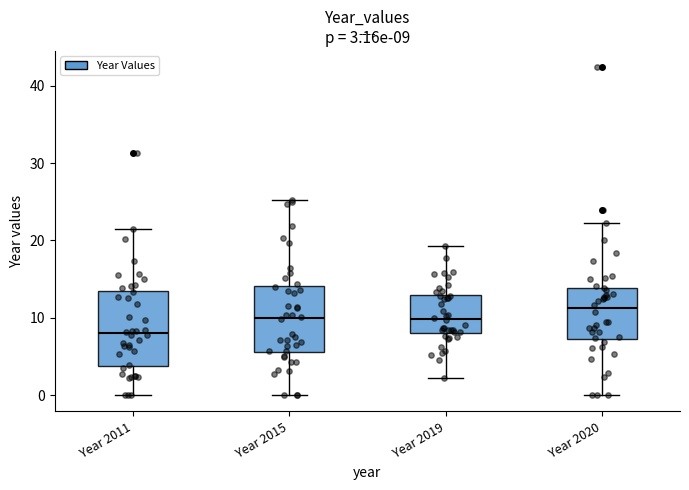

Which box is the tallest, from its lower edge to its upper edge?

Year 2011